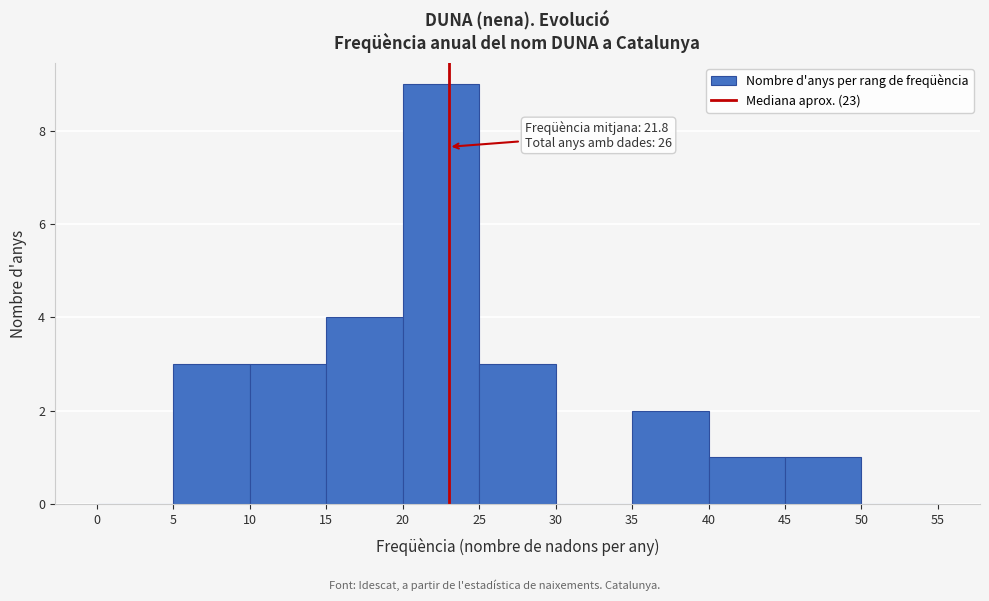

Which range on the x-axis has the tallest bar?

20 to 25